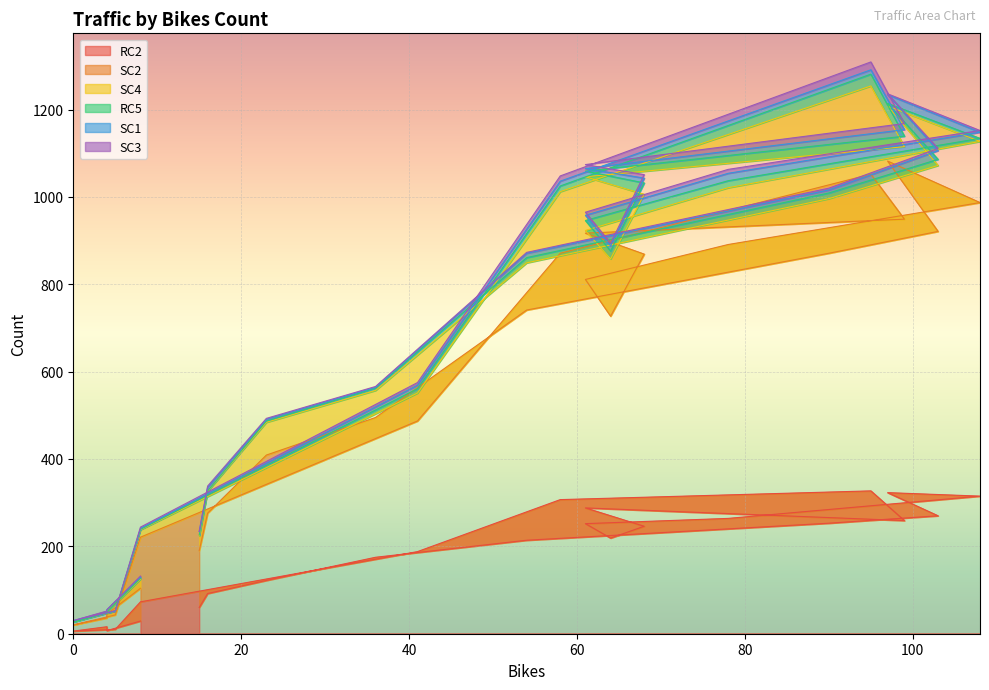

Is the value of SC4 at 6 greater than the value of RC5 at 17?

Yes